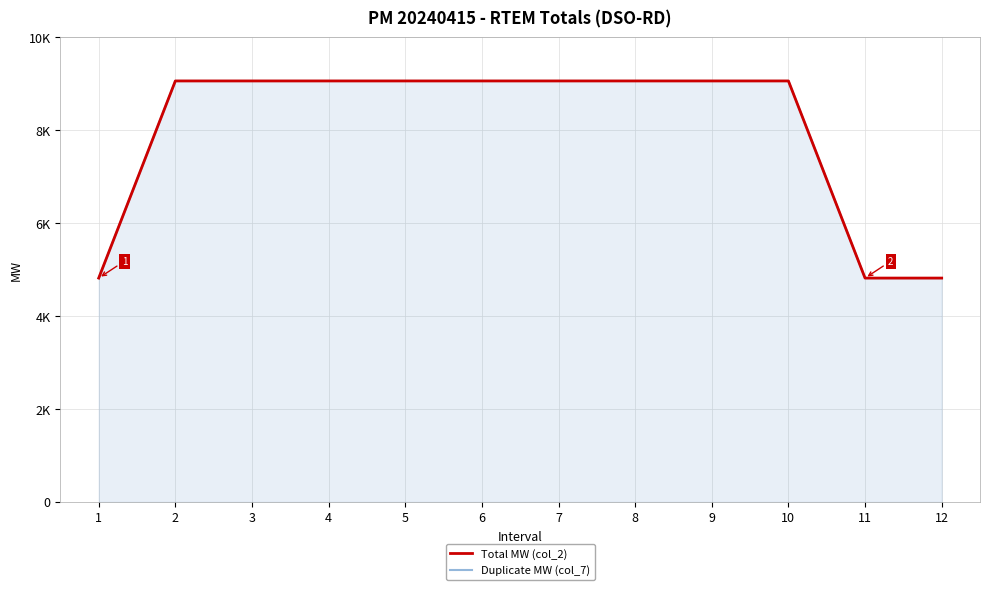

Which category has the highest value across all series?

2